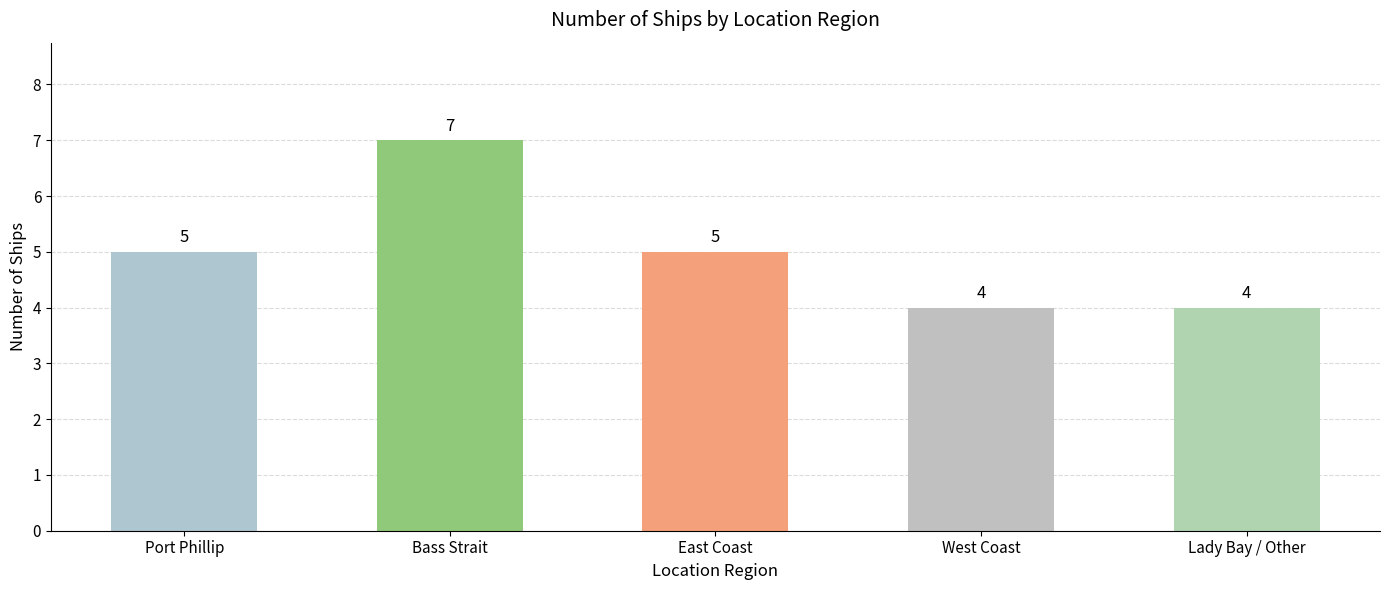

Does the chart contain stacked bars?

No